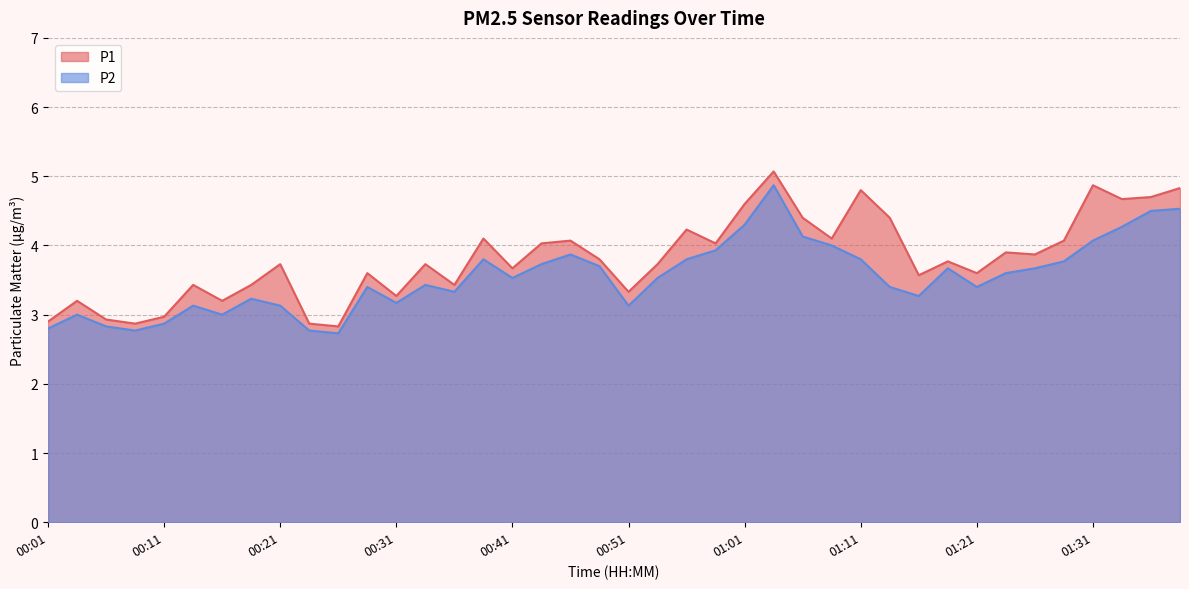

What is the difference between the P1 values at 01:34 and 01:01?

0.1